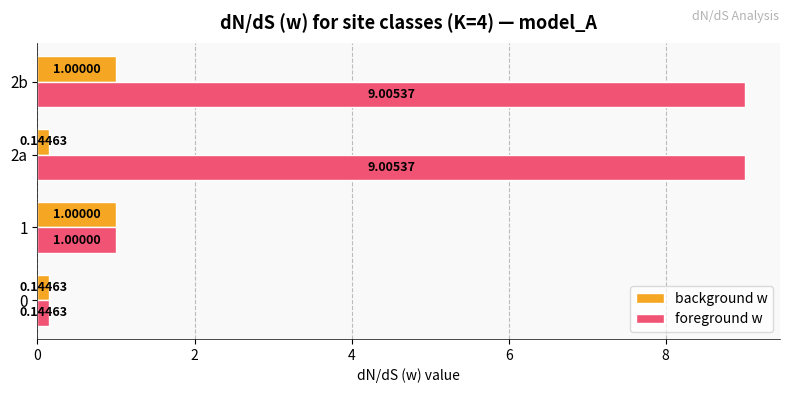

List the series in order of their overall mean, highest first.

foreground w, background w